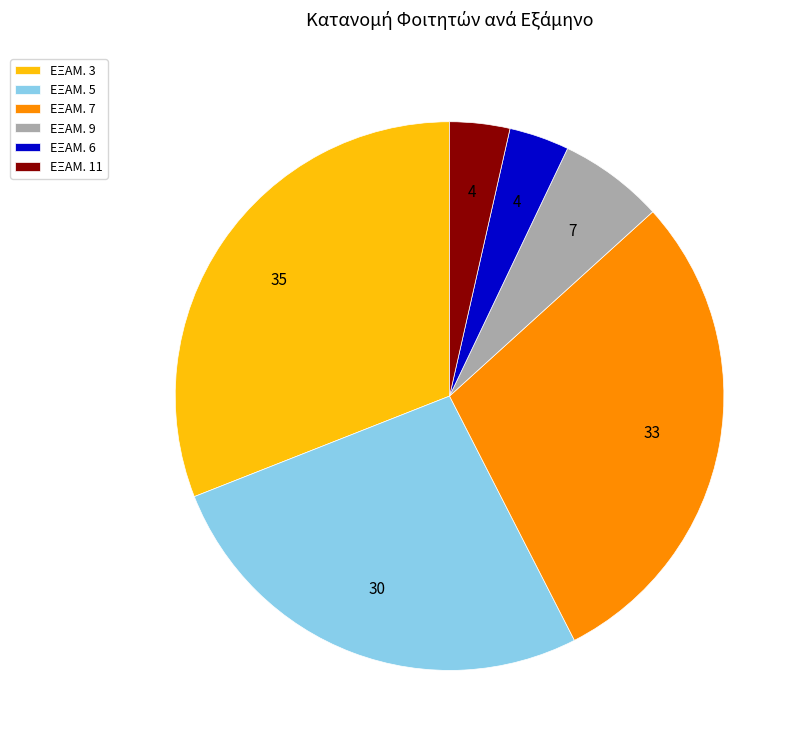

Does ΕΞΑΜ. 7 account for over 50% of the chart?

No